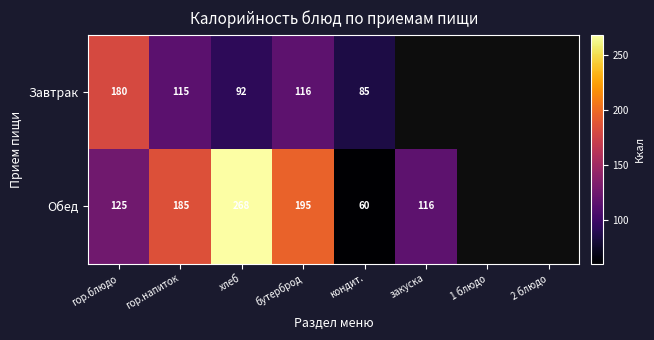

At бутерброд, list the series in order from smallest to largest.

Завтрак, Обед